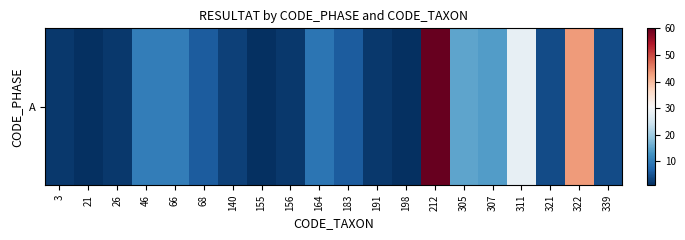

List the labels in order of value, smallest first.

21, 155, 198, 3, 26, 156, 191, 140, 321, 339, 68, 183, 164, 46, 66, 307, 305, 311, 322, 212